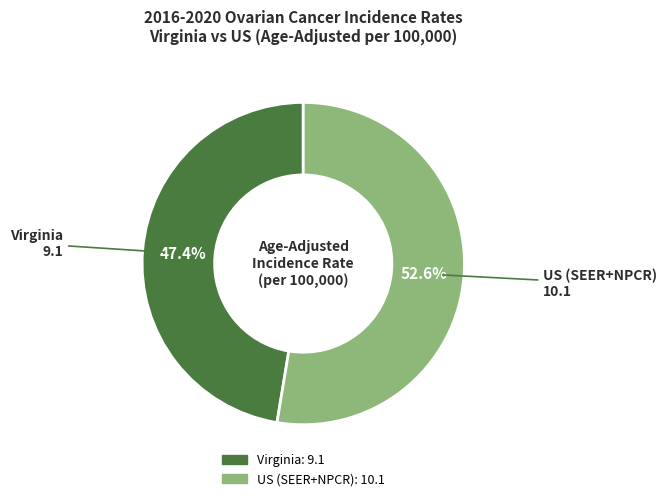

What percentage is NOT represented by Virginia?

52.6%